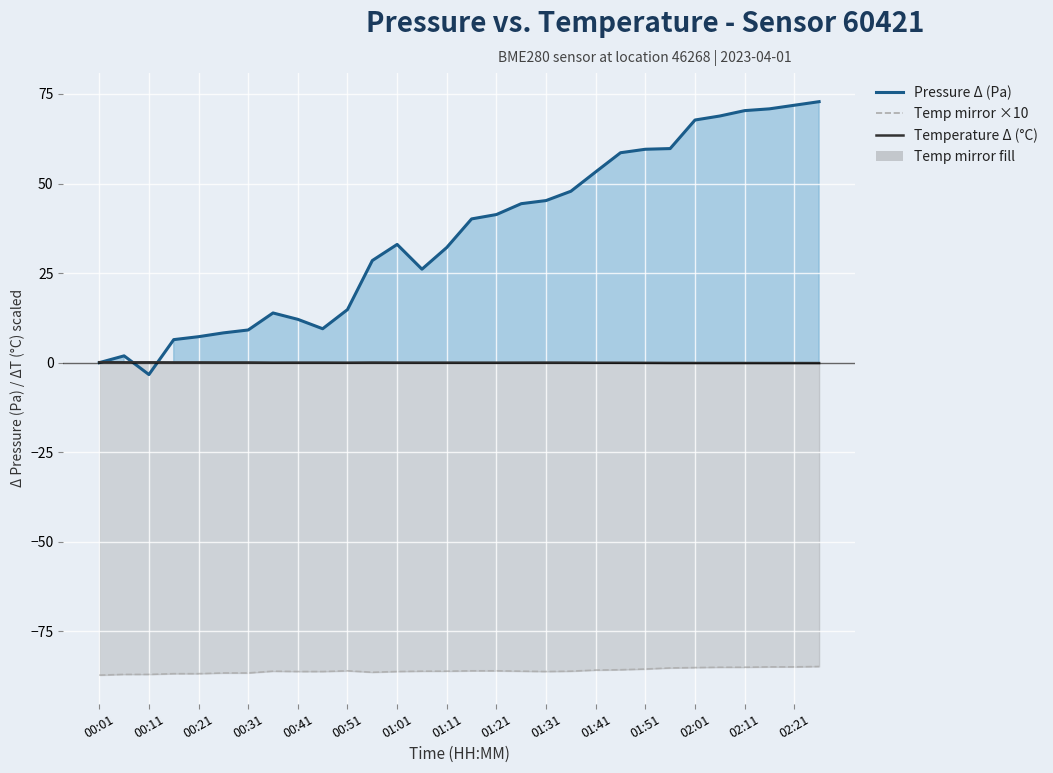

True or false: pressure and temperature (mirrored ×10) intersect in this chart.

False